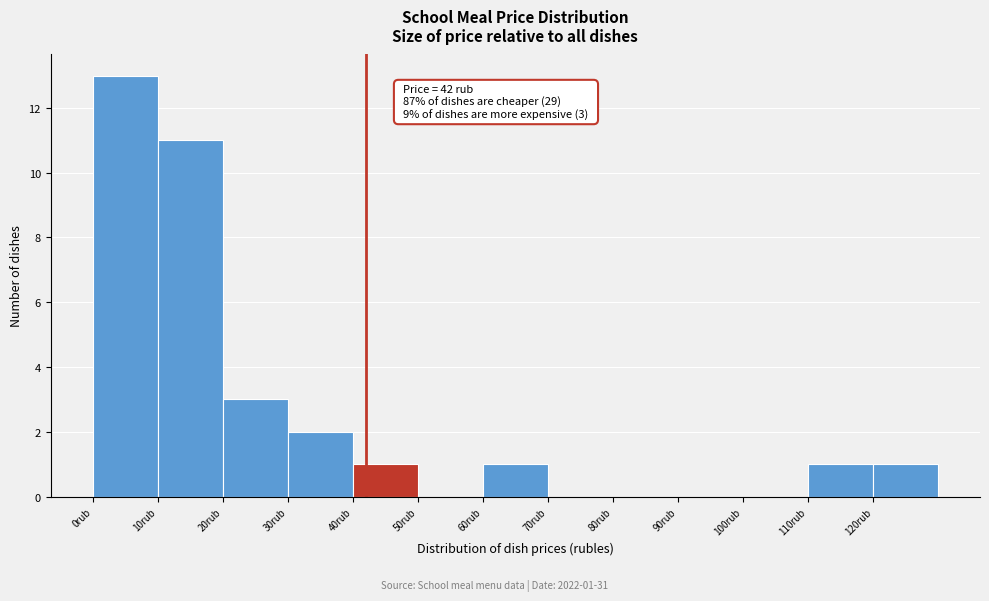

Over which range of the x-axis is the bar tallest?

0 to 10